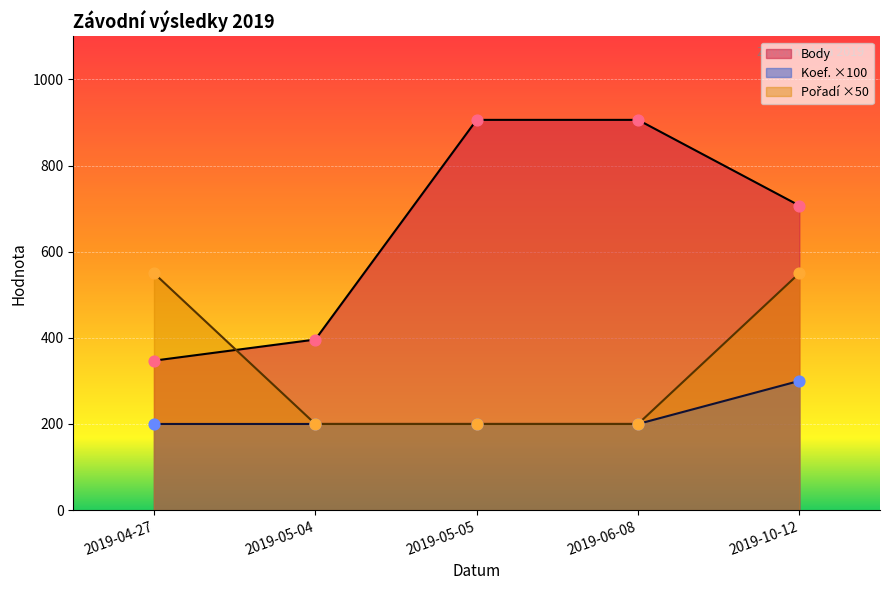

Which series contains the highest Y value?

Body